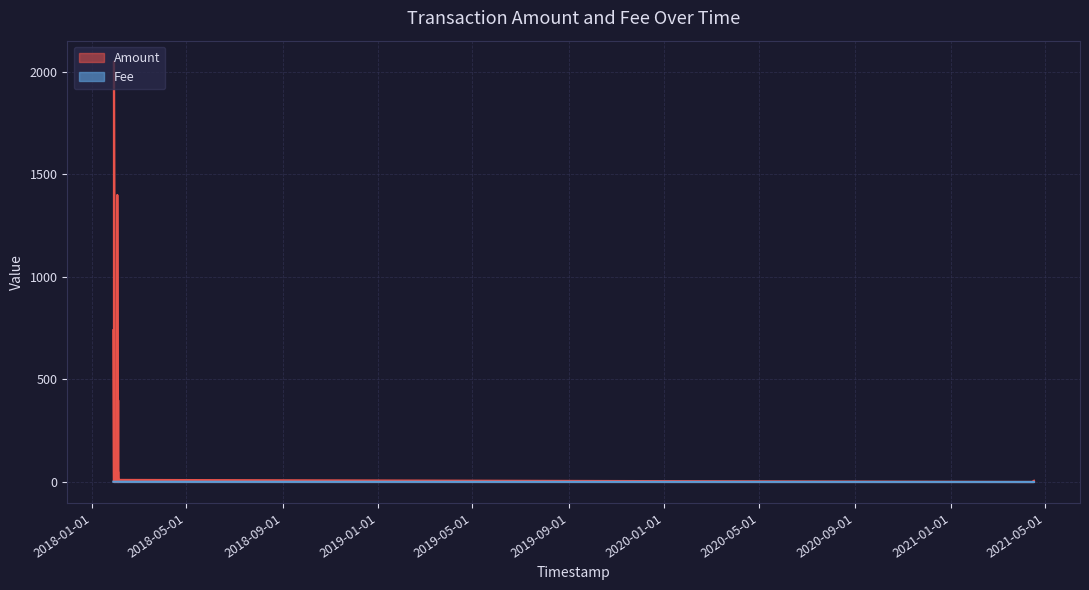

What value does the Fee series have at 22?

1.0